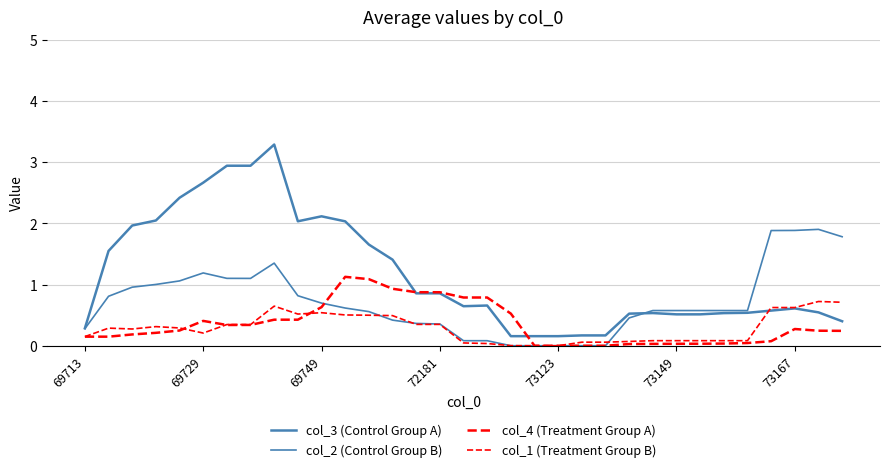

Reading left to right, transcribe all the data shown in this chart.

col_3 (Control Group A): 0.3	1.6	2.0	2.0	2.4	2.7	2.9	2.9	3.3	2.0	2.1	2.0	1.7	1.4	0.9	0.9	0.6	0.7	0.2	0.2	0.2	0.2	0.2	0.5	0.5	0.5	0.5	0.5	0.5	0.6	0.6	0.5	0.4
col_2 (Control Group B): 0.3	0.8	1.0	1.0	1.1	1.2	1.1	1.1	1.4	0.8	0.7	0.6	0.6	0.4	0.4	0.4	0.1	0.1	0.0	0.0	0.0	0.0	0.0	0.5	0.6	0.6	0.6	0.6	0.6	1.9	1.9	1.9	1.8
col_4 (Treatment Group A): 0.1	0.1	0.2	0.2	0.2	0.4	0.3	0.3	0.4	0.4	0.6	1.1	1.1	0.9	0.9	0.9	0.8	0.8	0.5	0.0	0.0	0.0	0.0	0.0	0.0	0.0	0.0	0.0	0.0	0.1	0.3	0.2	0.2
col_1 (Treatment Group B): 0.1	0.3	0.3	0.3	0.3	0.2	0.3	0.3	0.6	0.5	0.5	0.5	0.5	0.5	0.3	0.3	0.0	0.0	0.0	0.0	0.0	0.1	0.1	0.1	0.1	0.1	0.1	0.1	0.1	0.6	0.6	0.7	0.7